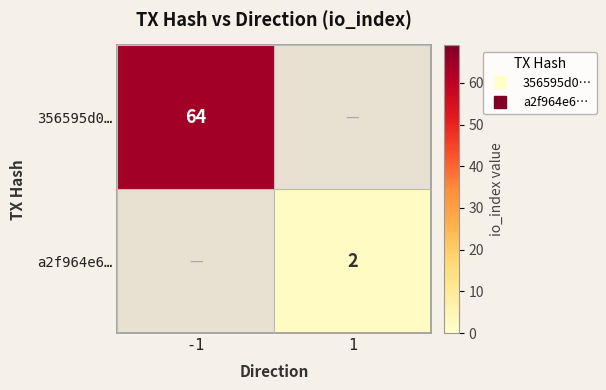

At which label does a2f964e6… reach its peak?

1